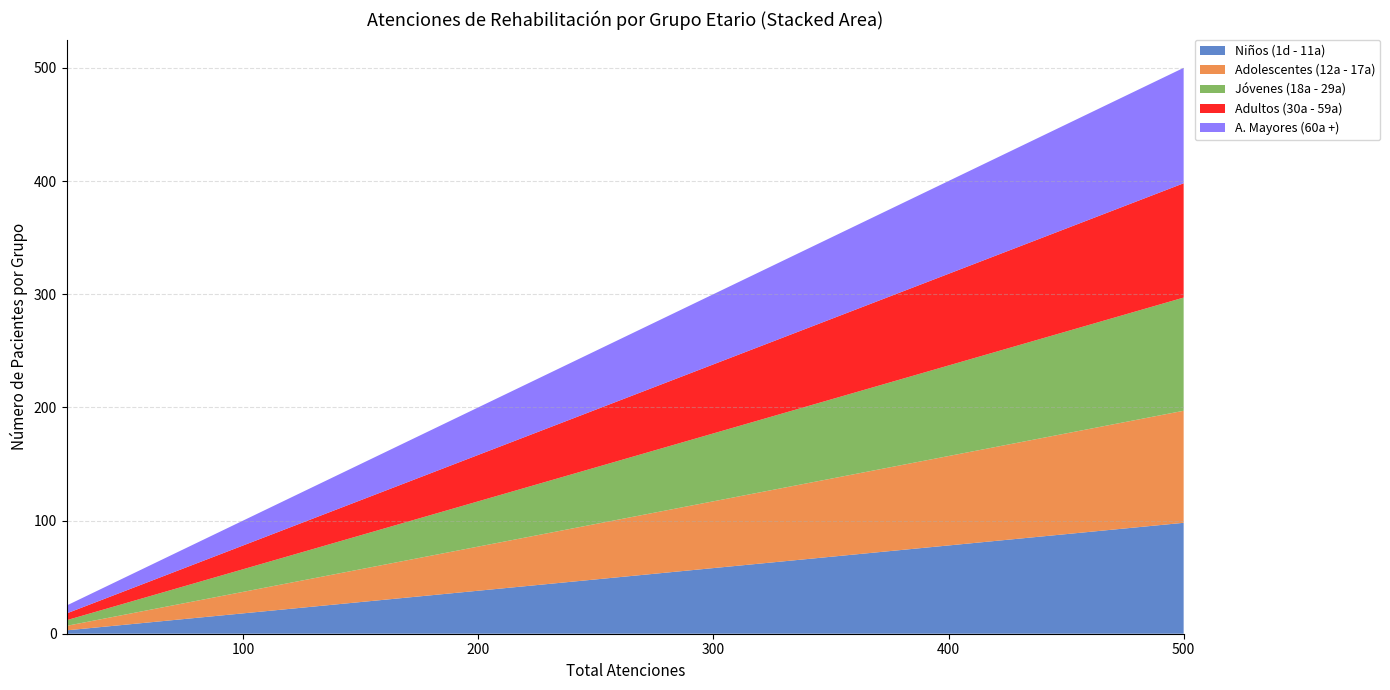

Reading left to right, transcribe all the data shown in this chart.

Niños (1d - 11a): 3	8	13	18	23	28	33	38	43	48	53	58	63	68	73	78	83	88	93	98
Adolescentes (12a - 17a): 4	9	14	19	24	29	34	39	44	49	54	59	64	69	74	79	84	89	94	99
Jóvenes (18a - 29a): 5	10	15	20	25	30	35	40	45	50	55	60	65	70	75	80	85	90	95	100
Adultos (30a - 59a): 6	11	16	21	26	31	36	41	46	51	56	61	66	71	76	81	86	91	96	101
A. Mayores (60a +): 7	12	17	22	27	32	37	42	47	52	57	62	67	72	77	82	87	92	97	102